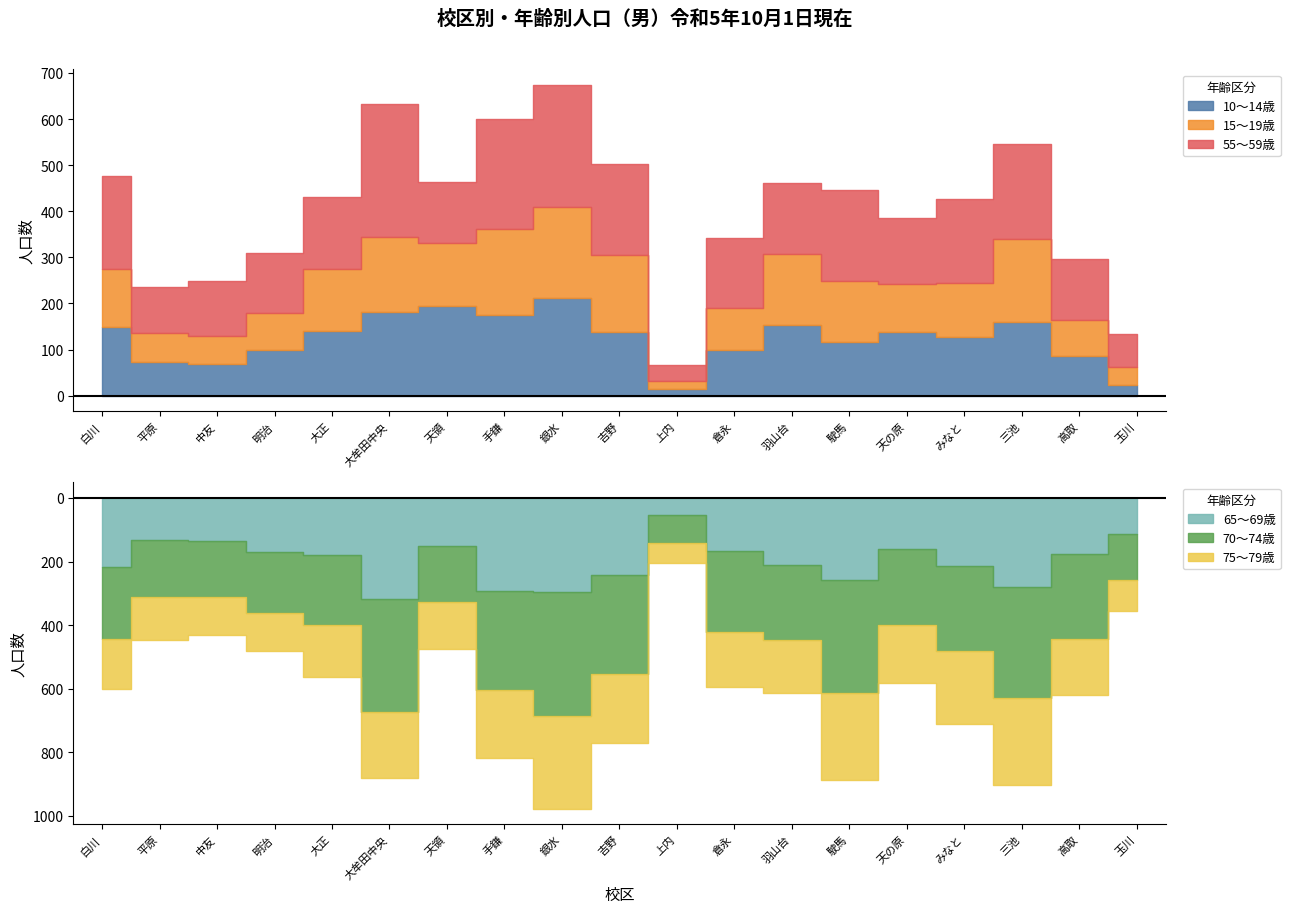

Which category has the lowest value in the 75〜79歳 series?

上内